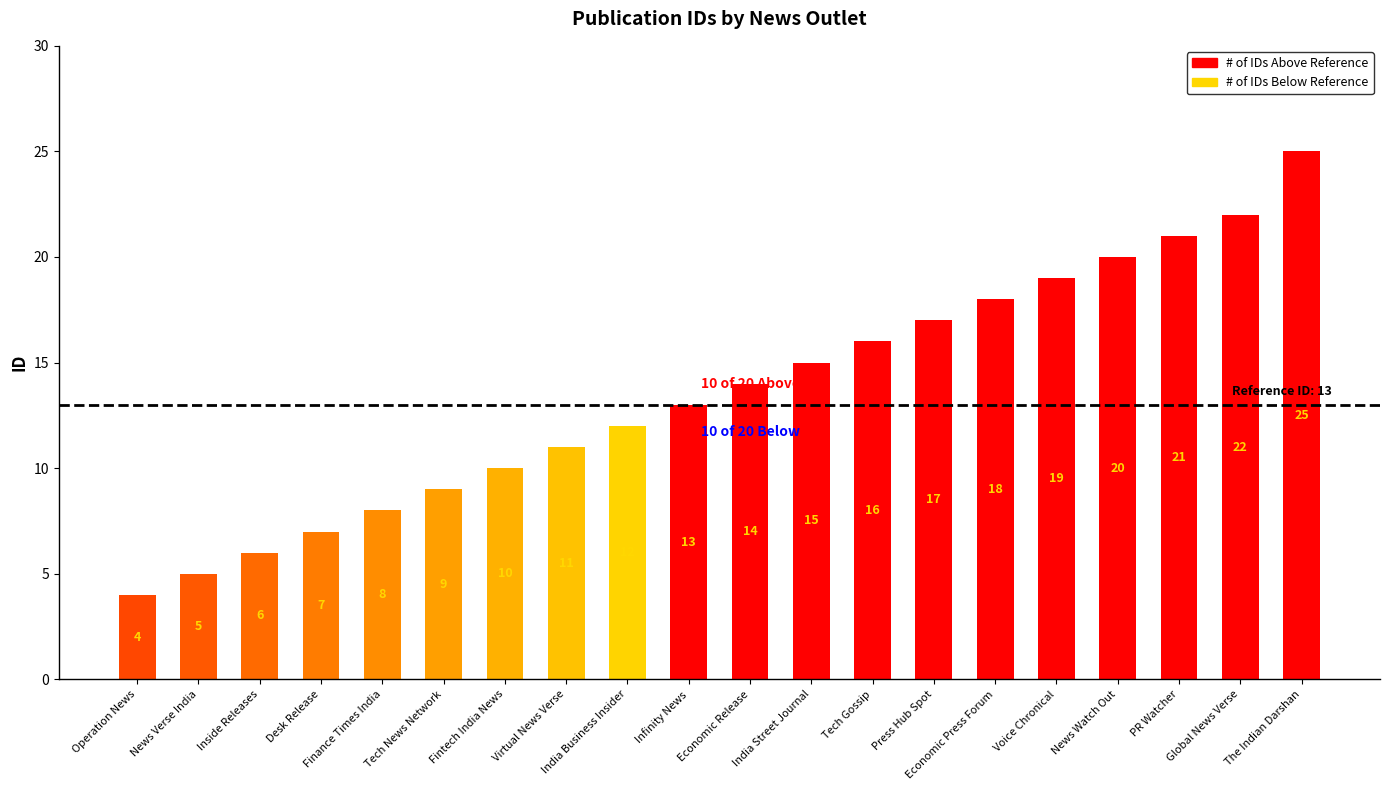

List the labels in order of value, smallest first.

Operation News, News Verse India, Inside Releases, Desk Release, Finance Times India, Tech News Network, Fintech India News, Virtual News Verse, India Business Insider, Infinity News, Economic Release, India Street Journal, Tech Gossip, Press Hub Spot, Economic Press Forum, Voice Chronical, News Watch Out, PR Watcher, Global News Verse, The Indian Darshan